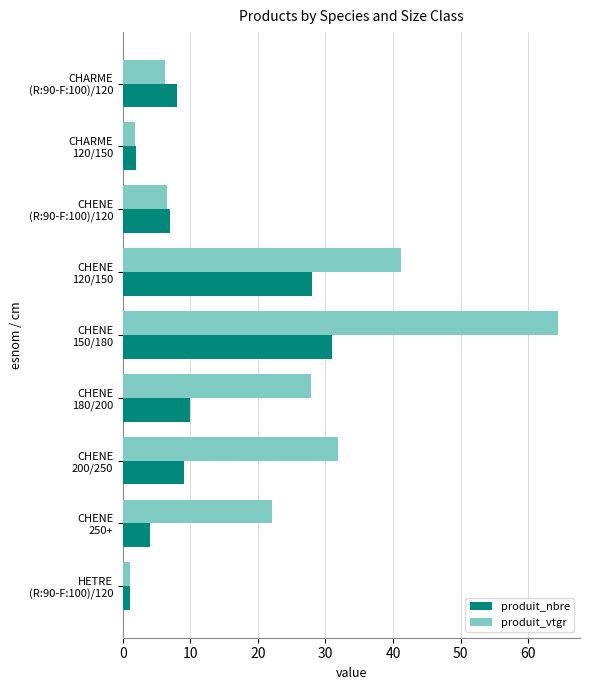

List the series in order of their peak value, lowest first.

produit_nbre, produit_vtgr